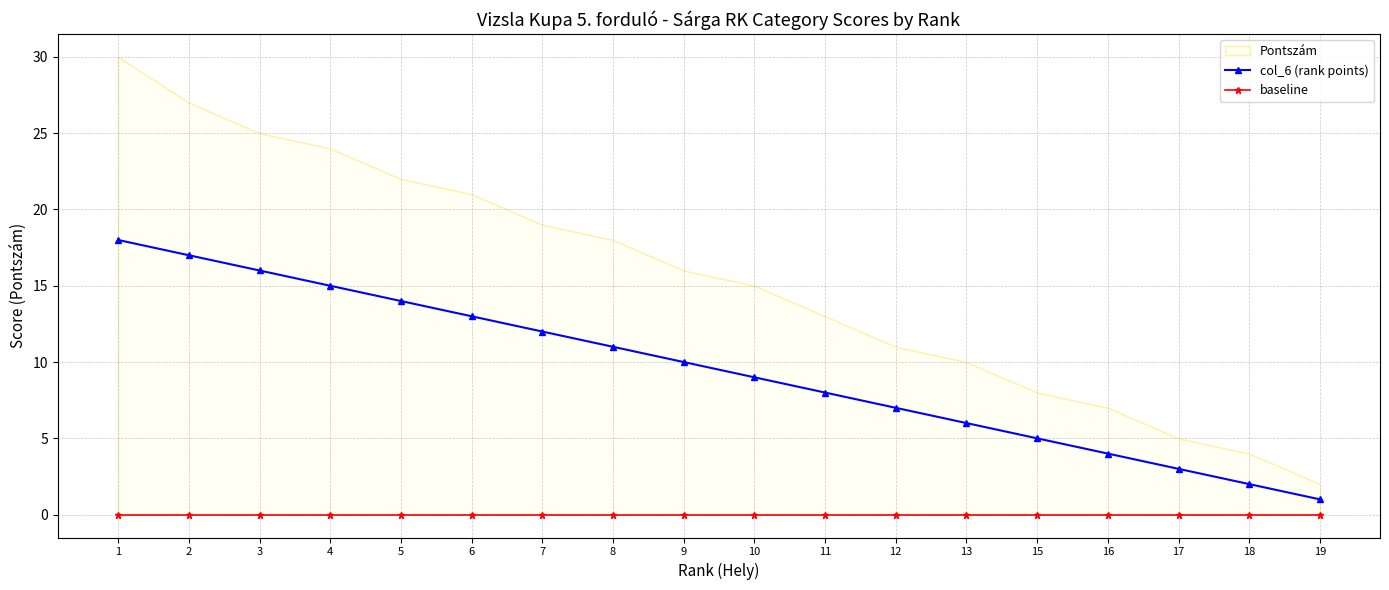

At which label is baseline closest to 0?

1